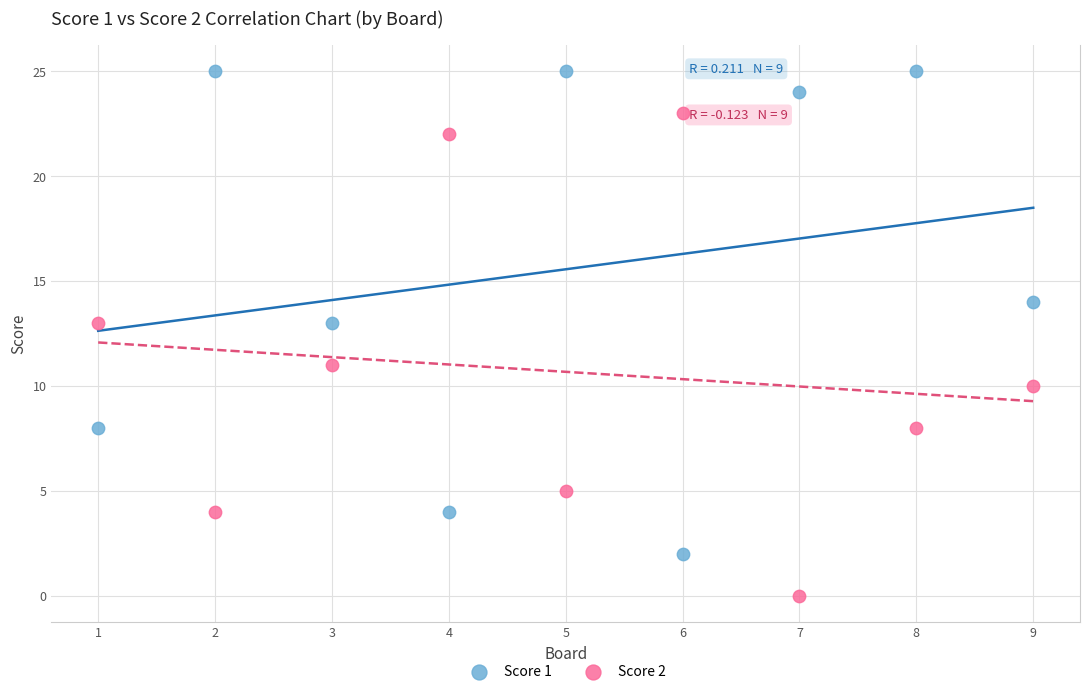

Which series contains the lowest Y value?

Score 2